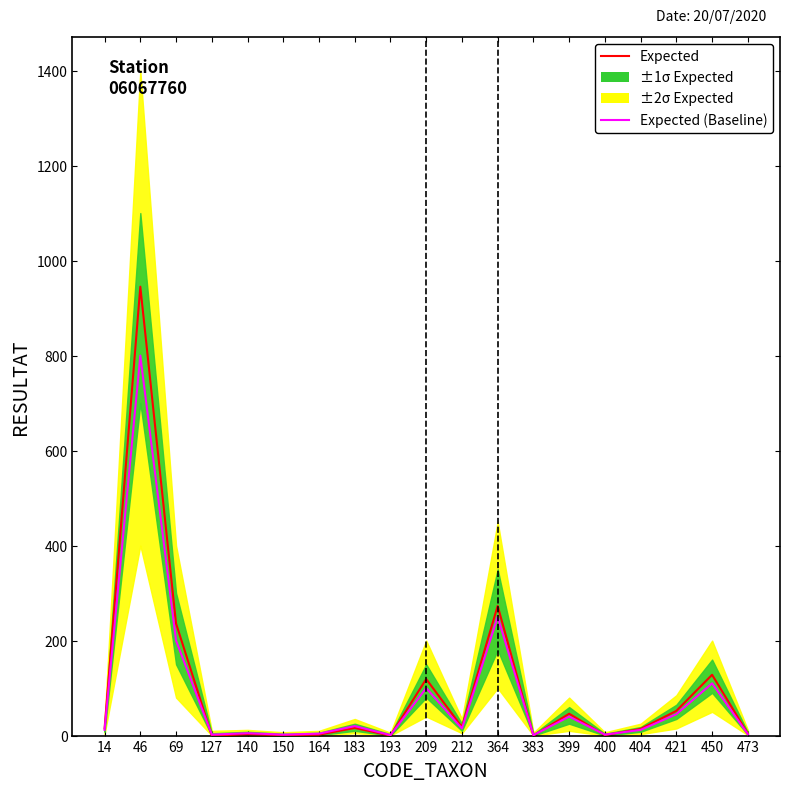

What is the spread (max minus min) of values at 46?

145